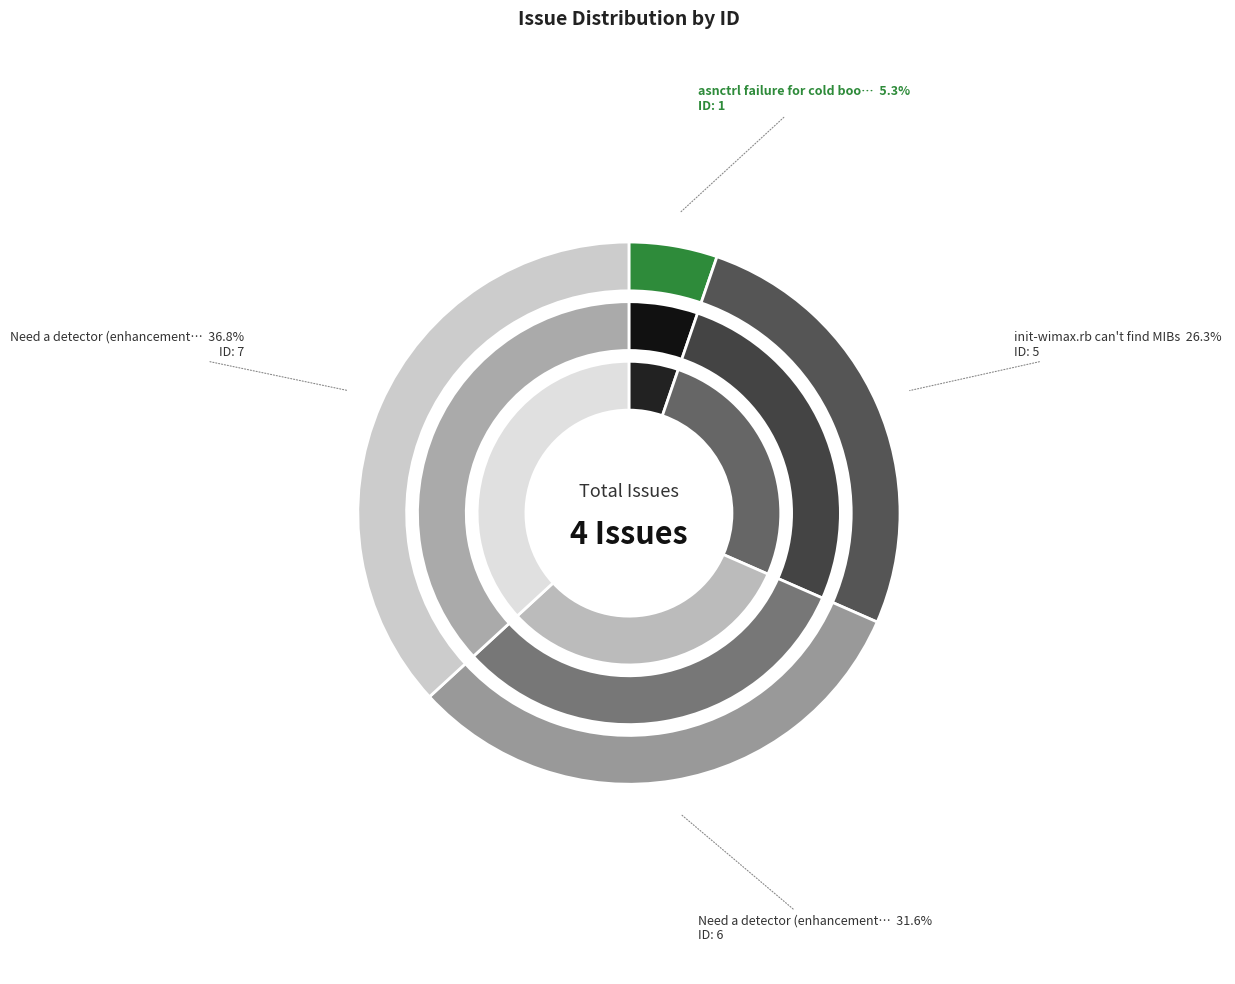

To the nearest percent, what percentage of the pie is Need a detector (enhancement) minor #7?

37%